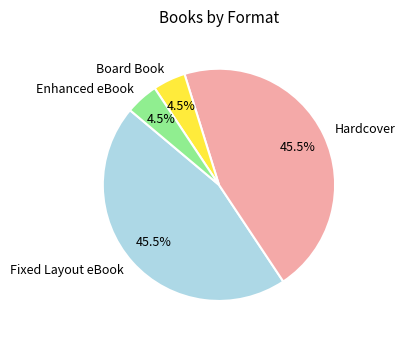

What is the ratio of the value at Board Book to the value at Enhanced eBook?

1.0